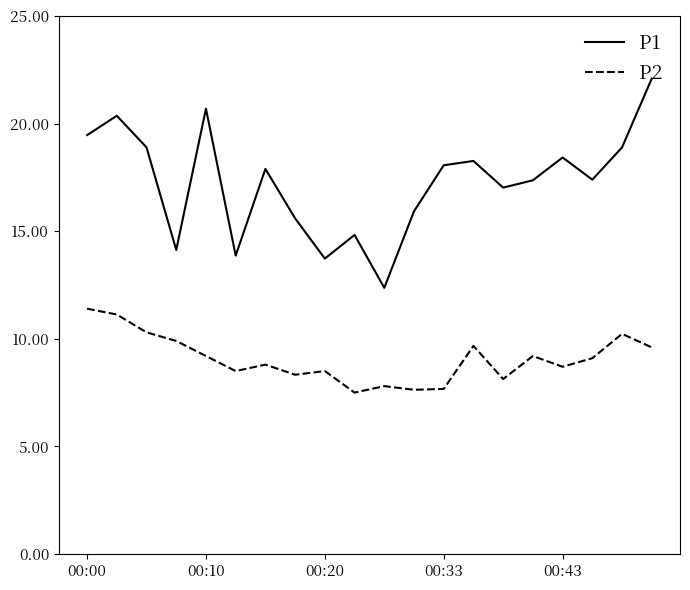

True or false: P1 and P2 cross at least once.

False